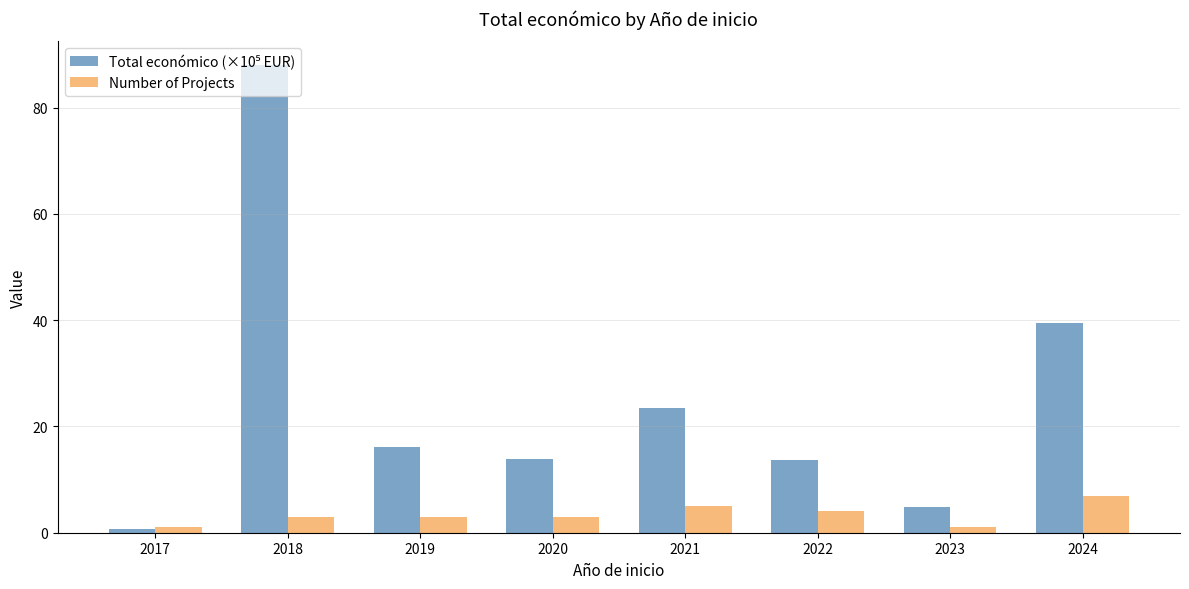

What is the highest value of the Number of Projects series?

7.0